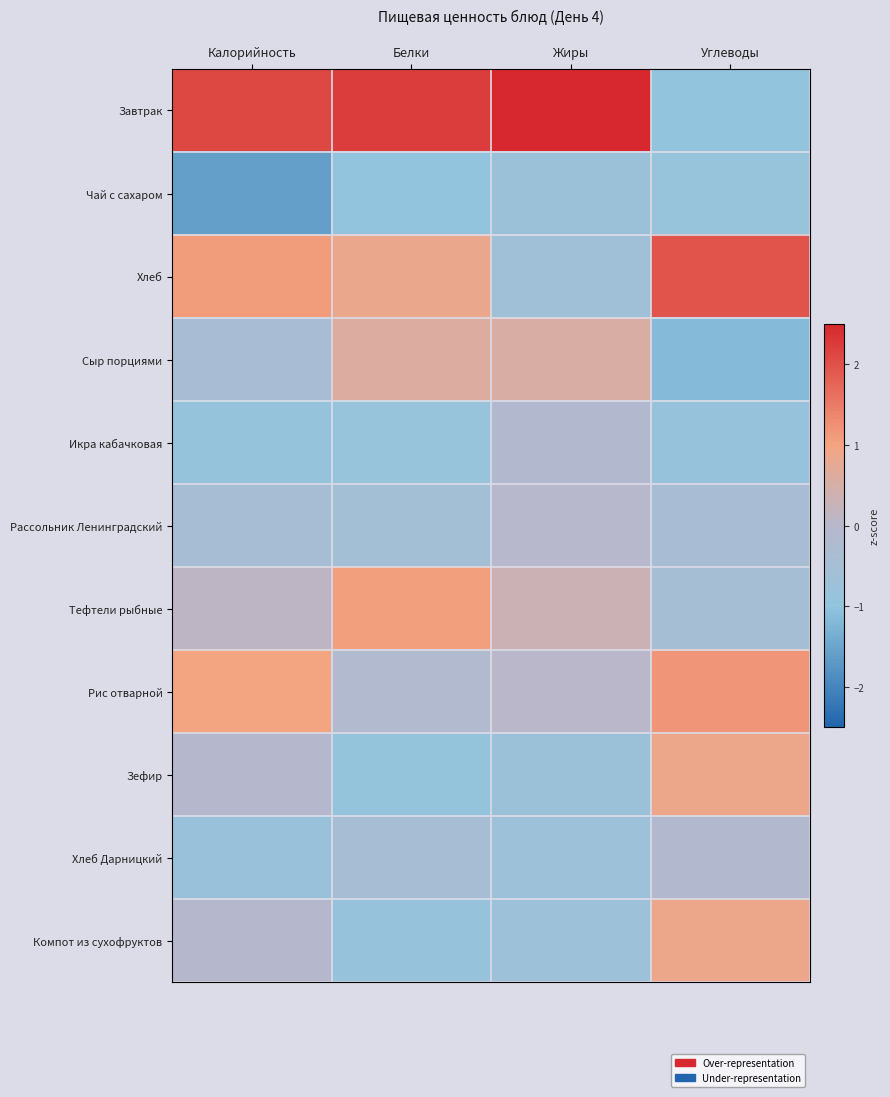

Rank the series by their maximum value, from highest to lowest.

Завтрак, Хлеб, Рис отварной, Тефтели рыбные, Компот из сухофруктов, Зефир, Сыр порциями, Рассольник Ленинградский, Хлеб Дарницкий, Икра кабачковая, Чай с сахаром